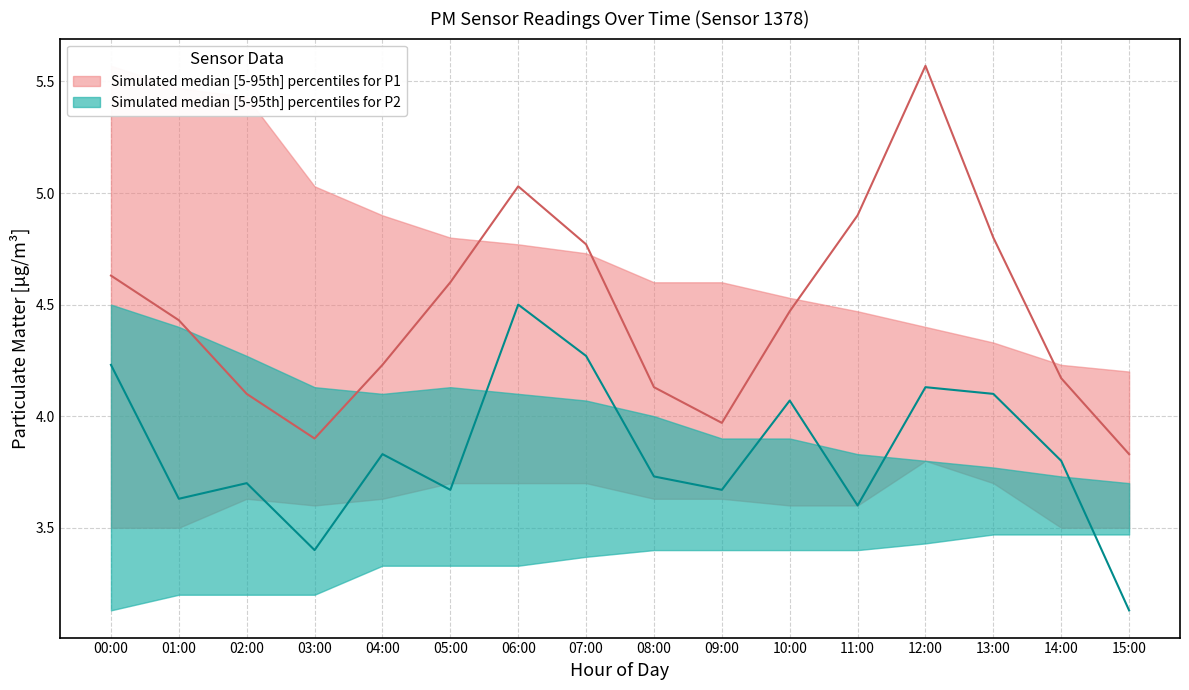

Reading left to right, list all the values displayed in this chart.

P1_median: 4.6	4.4	4.1	3.9	4.2	4.6	5.0	4.8	4.1	4.0	4.5	4.9	5.6	4.8	4.2	3.8
P1_low: 3.5	3.5	3.6	3.6	3.6	3.7	3.7	3.7	3.6	3.6	3.6	3.6	3.8	3.7	3.5	3.5
P1_high: 5.6	5.5	5.4	5.0	4.9	4.8	4.8	4.7	4.6	4.6	4.5	4.5	4.4	4.3	4.2	4.2
P2_median: 4.2	3.6	3.7	3.4	3.8	3.7	4.5	4.3	3.7	3.7	4.1	3.6	4.1	4.1	3.8	3.1
P2_low: 3.1	3.2	3.2	3.2	3.3	3.3	3.3	3.4	3.4	3.4	3.4	3.4	3.4	3.5	3.5	3.5
P2_high: 4.5	4.4	4.3	4.1	4.1	4.1	4.1	4.1	4.0	3.9	3.9	3.8	3.8	3.8	3.7	3.7